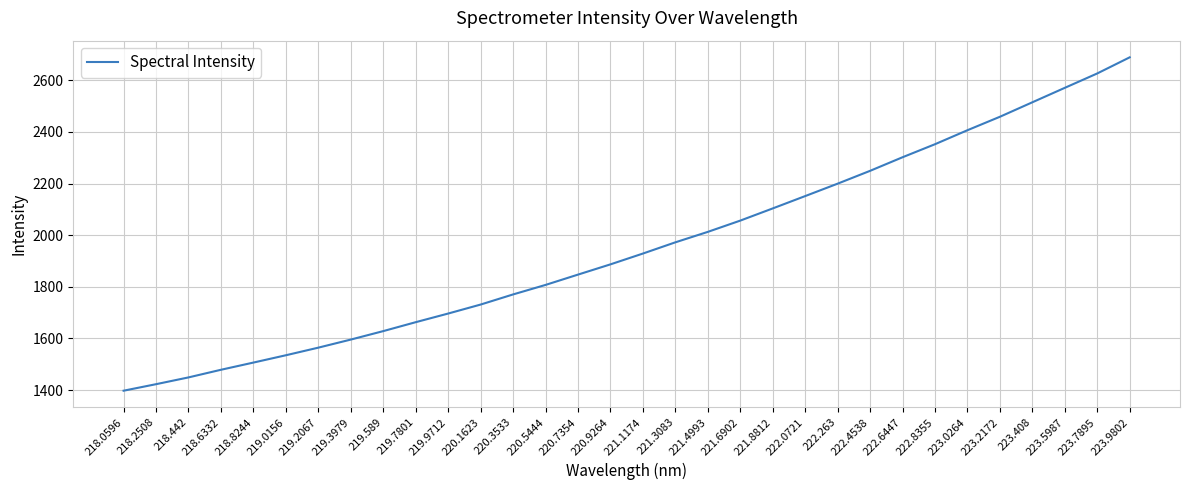

What is the difference between the values at 219.0156 and 221.8812?

568.5